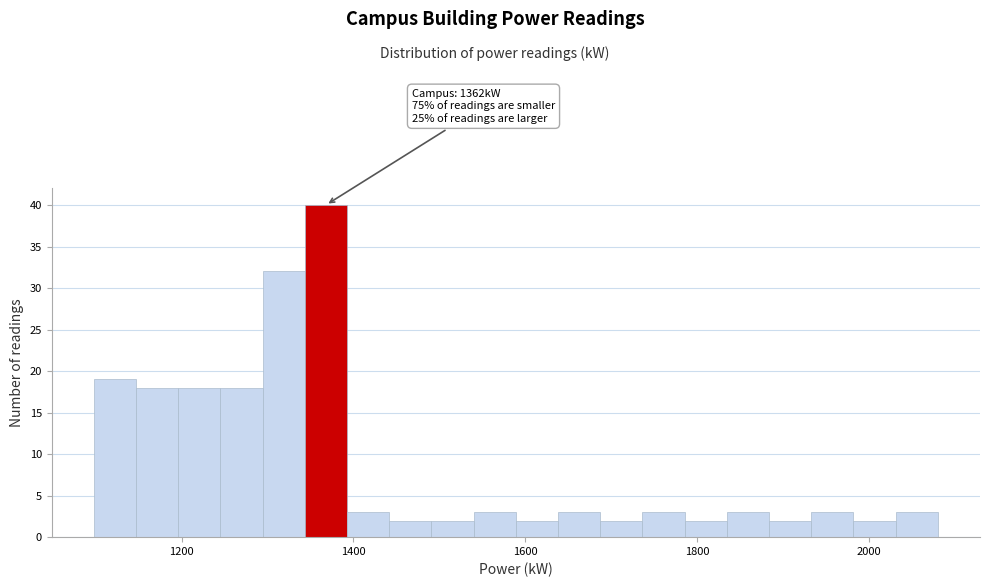

Read against the x-axis, roughly where is the centre of the tallest bar?

1360